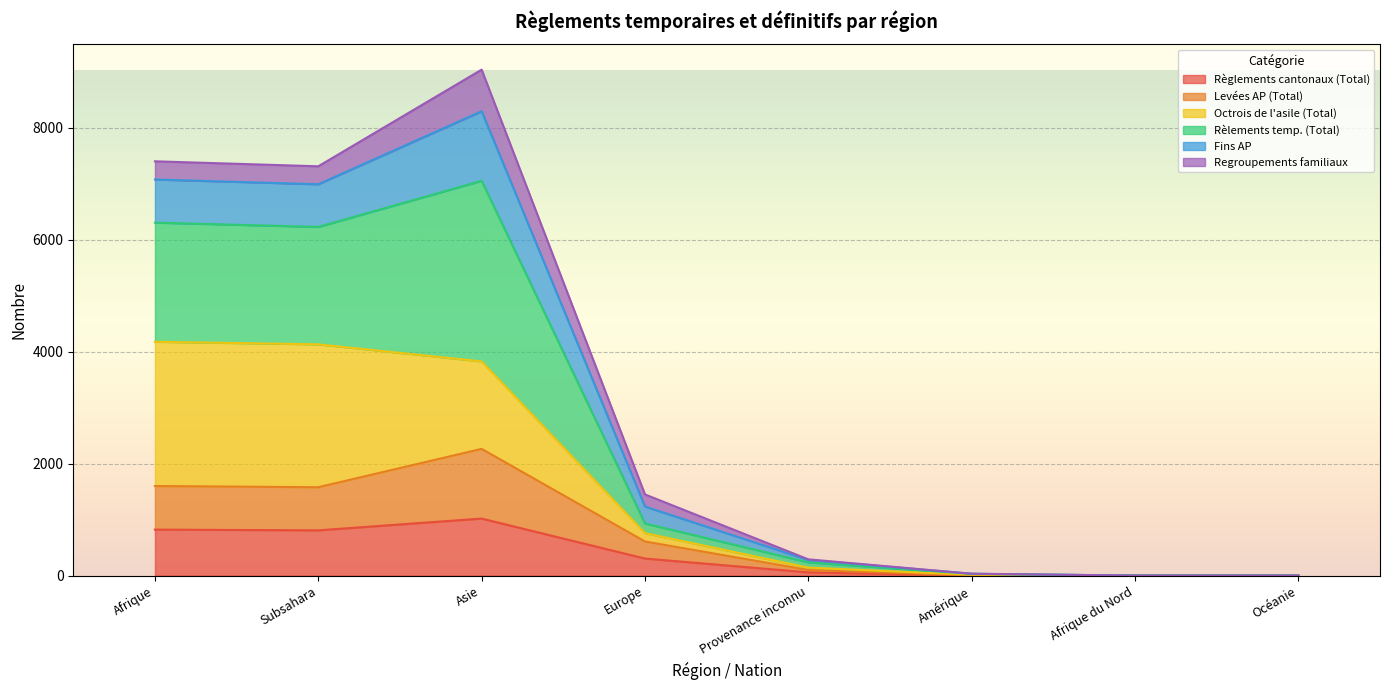

At which category is the sum across all series the highest?

Asie